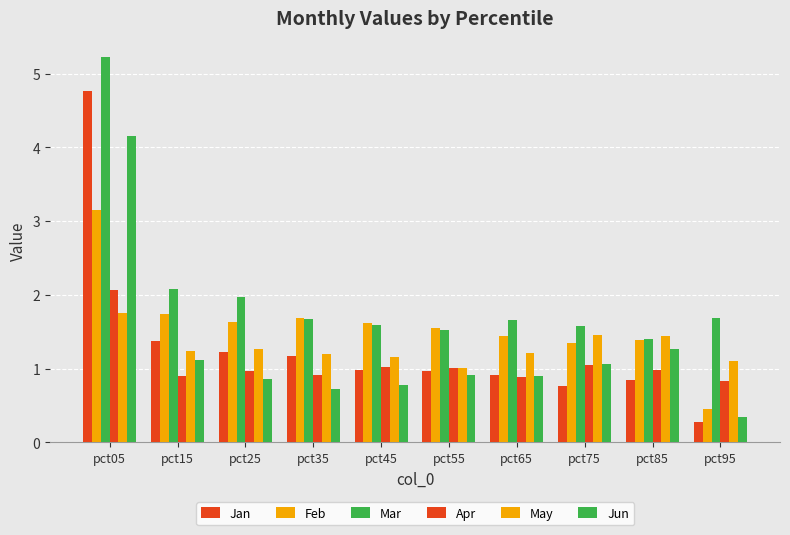

How many bars are there in each group?

6